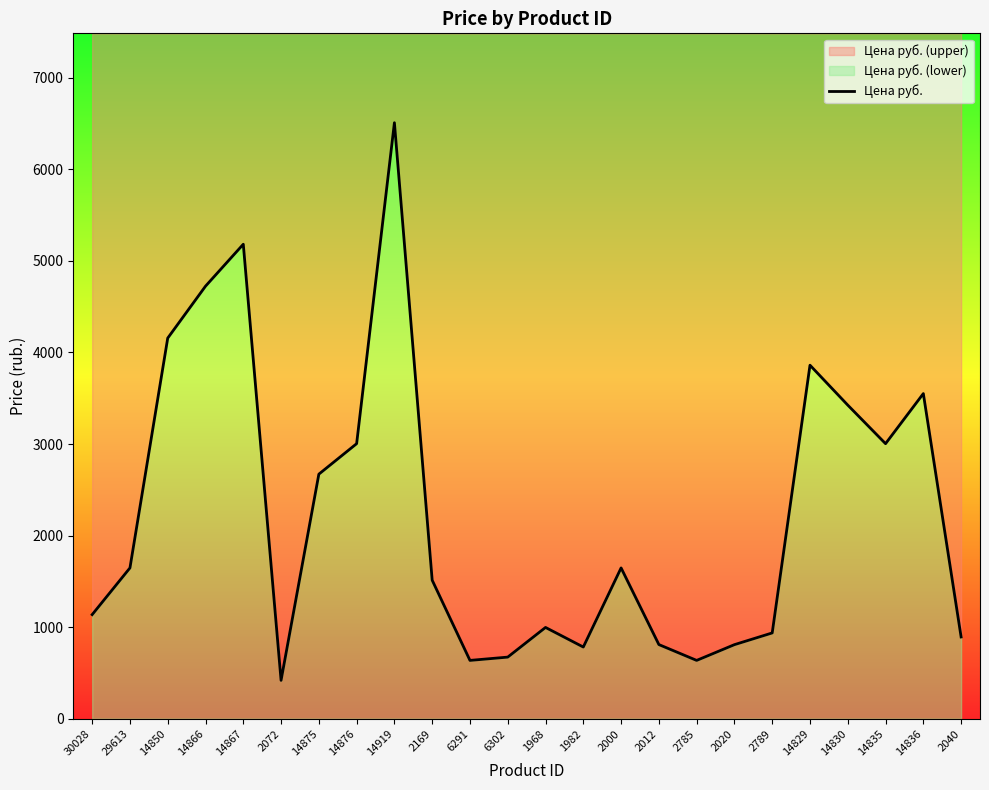

What position from the right is 14836?

2